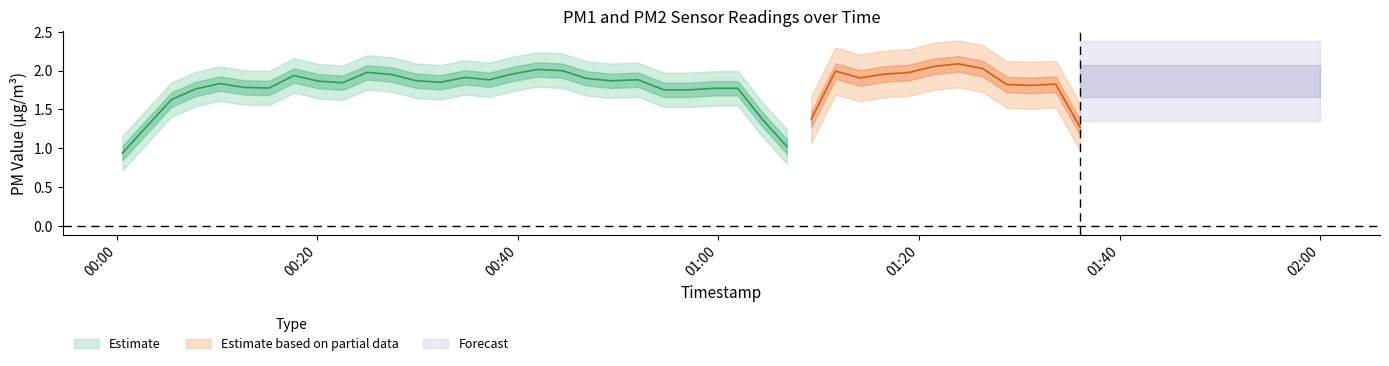

What is the sum of all P1 values?

85.8